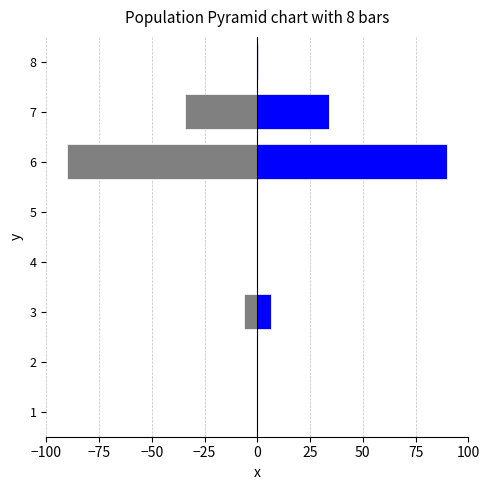

How many bars are there in each group?

2